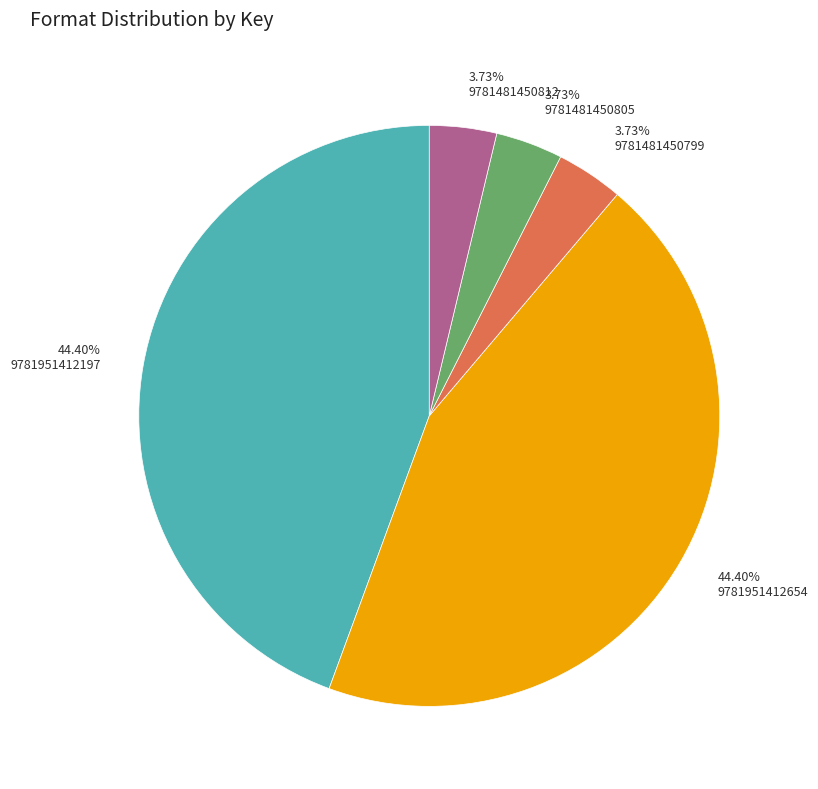

Between 44.40% 9781951412197 and 3.73% 9781481450805, which is larger?

44.40% 9781951412197